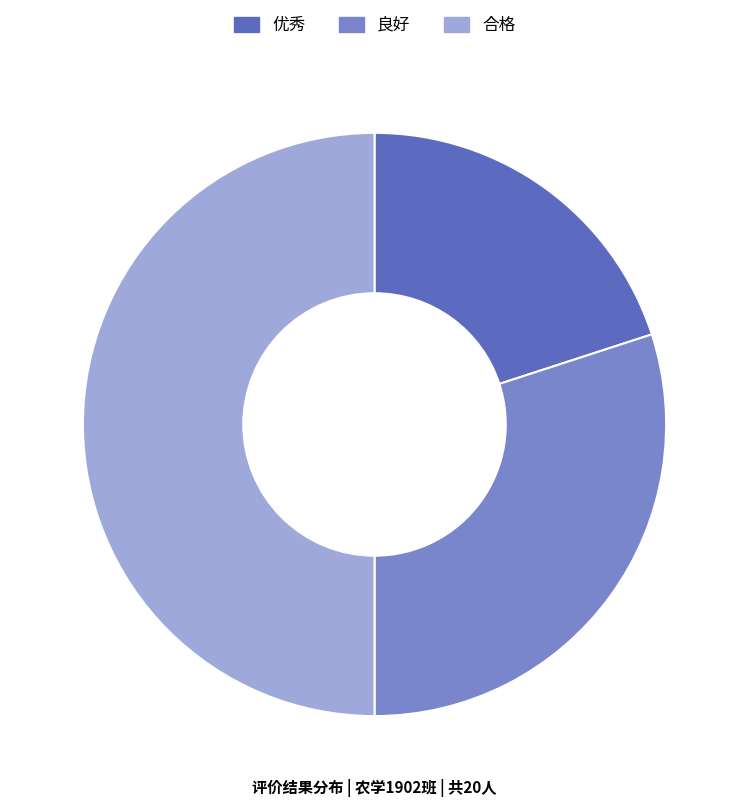

Which has a higher value, 优秀 or 良好?

良好